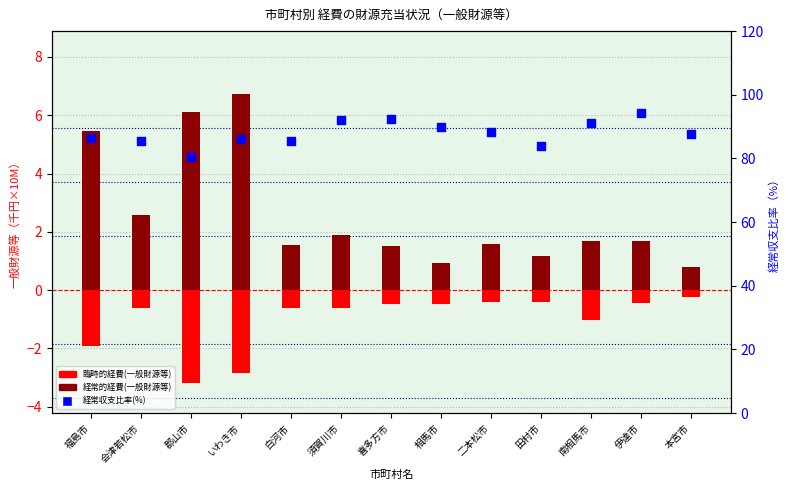

At how many categories does at least one series exceed 24?

13